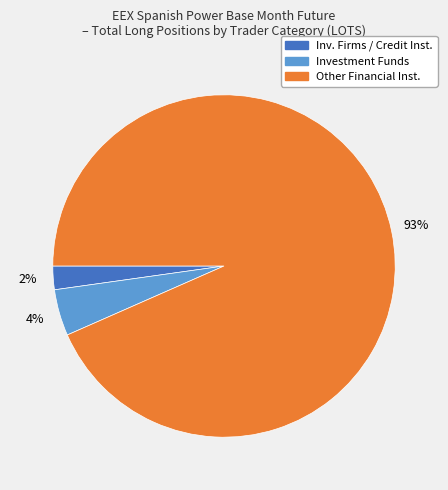

Is there a majority slice in this chart?

Yes